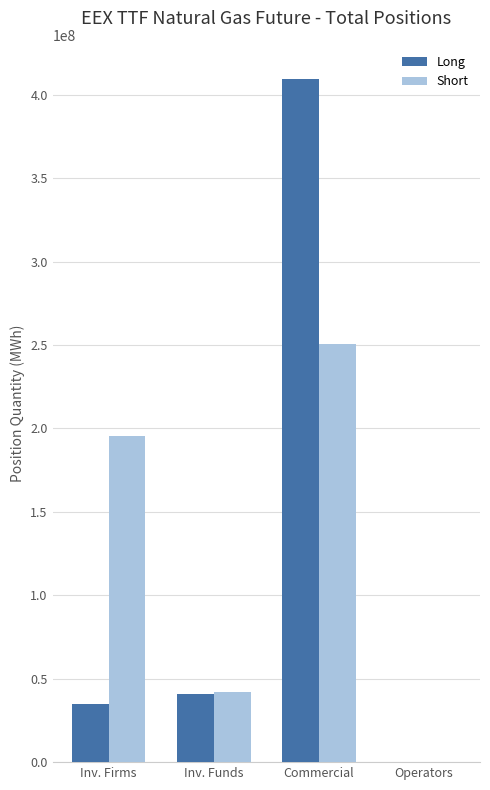

What is the approximate value of Long at Inv. Firms?

34772829.0